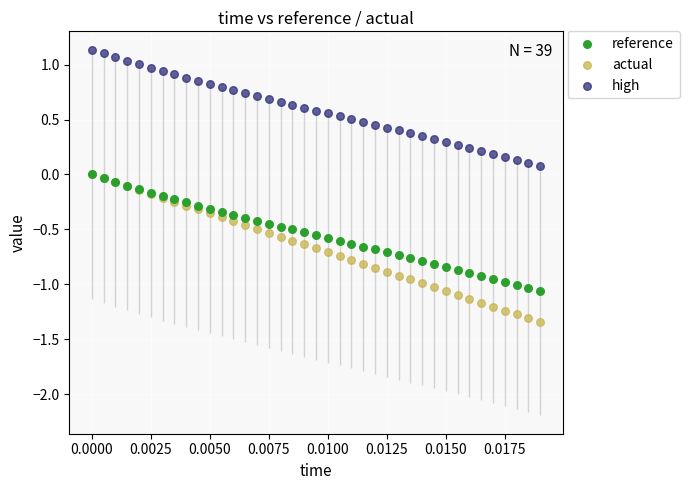

What are all the series names shown in the legend?

reference, actual, high